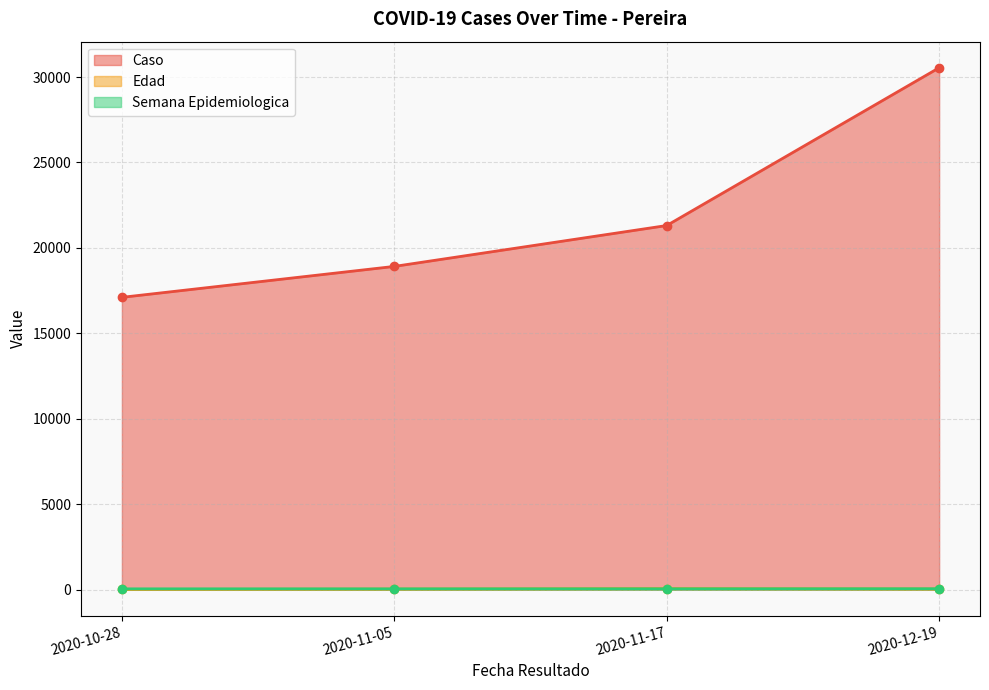

How many categories are shown in the chart?

4